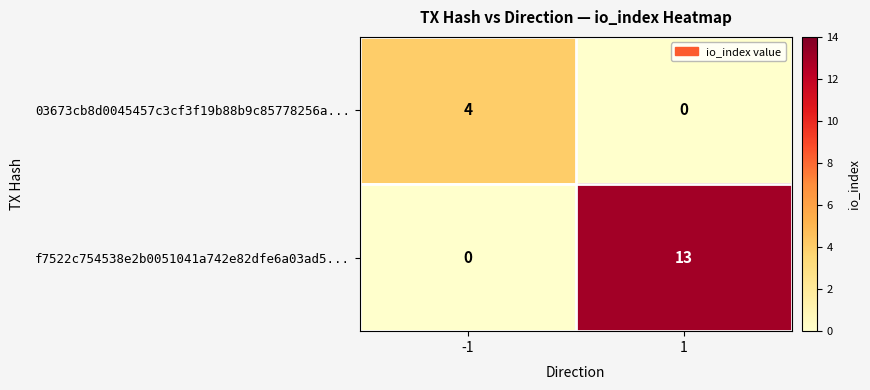

Count the number of data series in this chart.

2